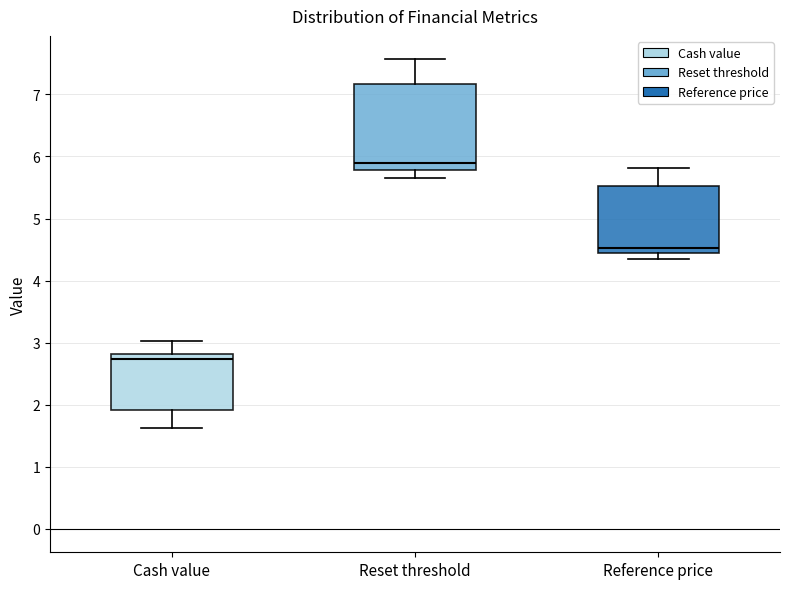

Reading left to right, transcribe this box plot: for each box, give where its median line is, the range the box spans, and where its two whiskers end, as read against the y-axis. The values are not printed on the chart, so give them approximately, as read against the axis.

Cash value: median 2.7, box 1.9 to 2.8, whiskers 1.6 to 3.0
Reset threshold: median 5.9, box 5.8 to 7.2, whiskers 5.7 to 7.6
Reference price: median 4.5 (just above the box's lower edge), box 4.5 to 5.5, whiskers 4.4 to 5.8